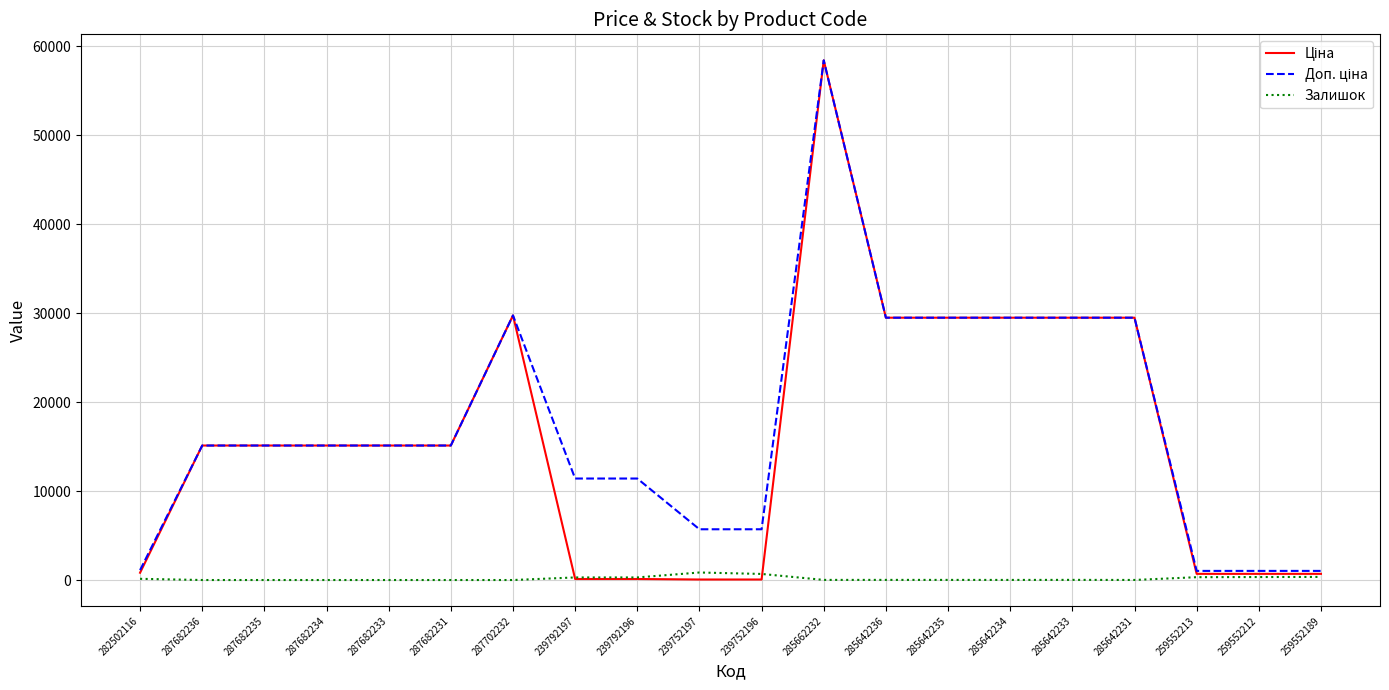

At which category is the sum across all series the highest?

285662232